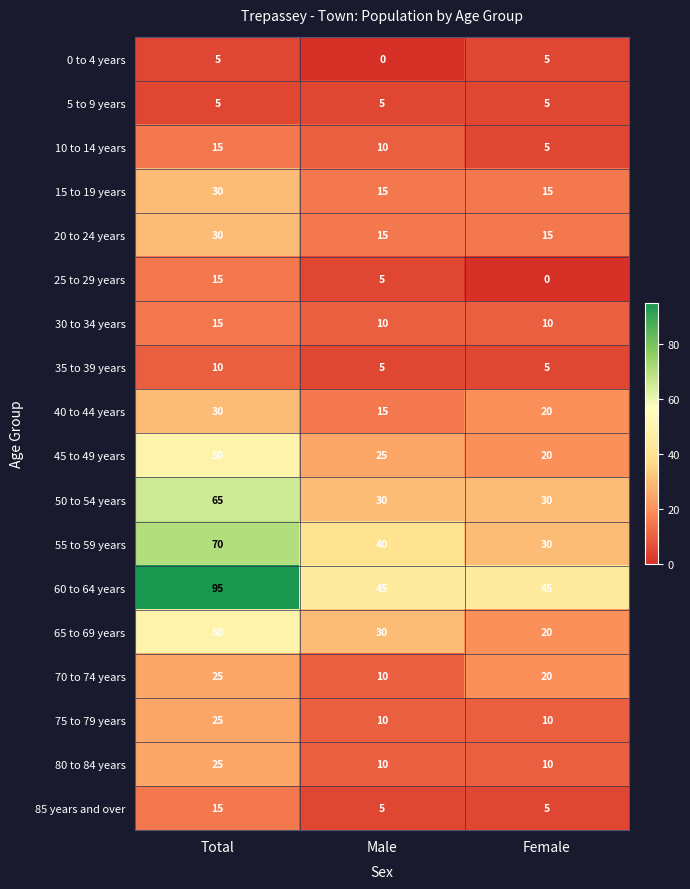

What is the total value across all series at Male?

285